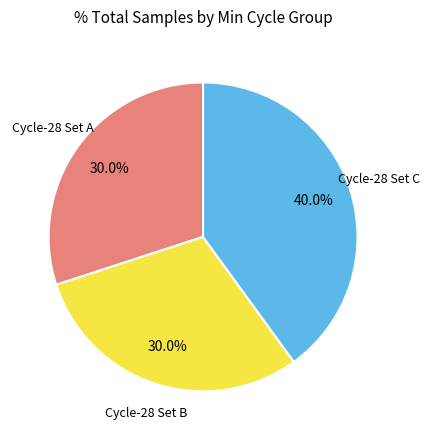

Is there any slice that represents more than half of the pie?

No